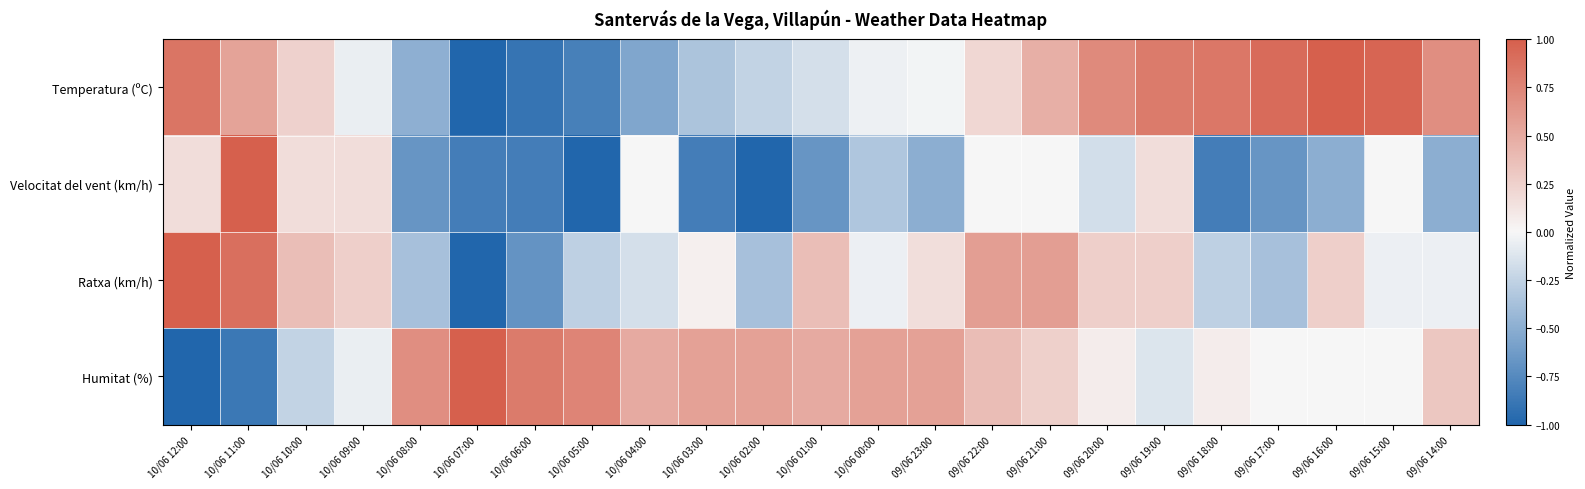

Reading left to right, list all the values displayed in this chart.

Temperatura (ºC): 10/06 12:00=0.9	10/06 11:00=0.6	10/06 10:00=0.2	10/06 09:00=-0.1	10/06 08:00=-0.5	10/06 07:00=-1.0	10/06 06:00=-0.9	10/06 05:00=-0.8	10/06 04:00=-0.6	10/06 03:00=-0.3	10/06 02:00=-0.2	10/06 01:00=-0.2	10/06 00:00=-0.0	09/06 23:00=-0.0	09/06 22:00=0.2	09/06 21:00=0.5	09/06 20:00=0.7	09/06 19:00=0.8	09/06 18:00=0.8	09/06 17:00=0.9	09/06 16:00=1.0	09/06 15:00=1.0	09/06 14:00=0.7
Velocitat del vent (km/h): 10/06 12:00=0.2	10/06 11:00=1.0	10/06 10:00=0.2	10/06 09:00=0.2	10/06 08:00=-0.7	10/06 07:00=-0.8	10/06 06:00=-0.8	10/06 05:00=-1.0	10/06 04:00=0.0	10/06 03:00=-0.8	10/06 02:00=-1.0	10/06 01:00=-0.7	10/06 00:00=-0.3	09/06 23:00=-0.5	09/06 22:00=0.0	09/06 21:00=0.0	09/06 20:00=-0.2	09/06 19:00=0.2	09/06 18:00=-0.8	09/06 17:00=-0.7	09/06 16:00=-0.5	09/06 15:00=0.0	09/06 14:00=-0.5
Ratxa (km/h): 10/06 12:00=1.0	10/06 11:00=0.9	10/06 10:00=0.4	10/06 09:00=0.3	10/06 08:00=-0.4	10/06 07:00=-1.0	10/06 06:00=-0.7	10/06 05:00=-0.3	10/06 04:00=-0.2	10/06 03:00=0.1	10/06 02:00=-0.4	10/06 01:00=0.4	10/06 00:00=-0.1	09/06 23:00=0.2	09/06 22:00=0.6	09/06 21:00=0.6	09/06 20:00=0.3	09/06 19:00=0.3	09/06 18:00=-0.3	09/06 17:00=-0.4	09/06 16:00=0.3	09/06 15:00=-0.1	09/06 14:00=-0.1
Humitat (%): 10/06 12:00=-1.0	10/06 11:00=-0.9	10/06 10:00=-0.2	10/06 09:00=-0.1	10/06 08:00=0.7	10/06 07:00=1.0	10/06 06:00=0.8	10/06 05:00=0.8	10/06 04:00=0.5	10/06 03:00=0.6	10/06 02:00=0.6	10/06 01:00=0.5	10/06 00:00=0.6	09/06 23:00=0.6	09/06 22:00=0.4	09/06 21:00=0.2	09/06 20:00=0.1	09/06 19:00=-0.1	09/06 18:00=0.1	09/06 17:00=0.0	09/06 16:00=0.0	09/06 15:00=0.0	09/06 14:00=0.3